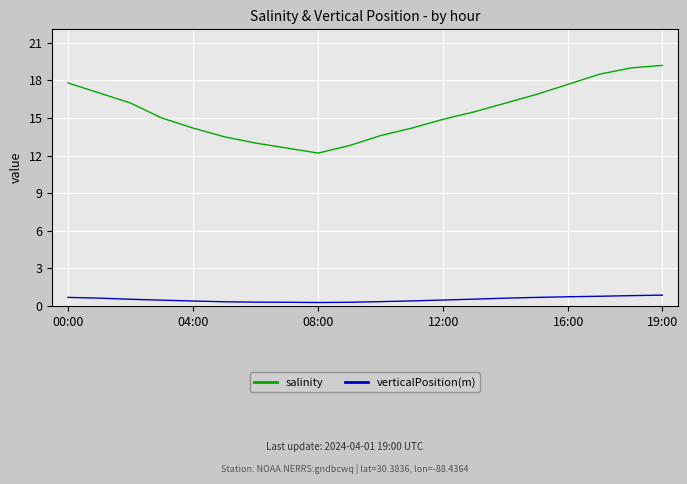

Rank the series by their maximum value, from highest to lowest.

salinity, verticalPosition(m)